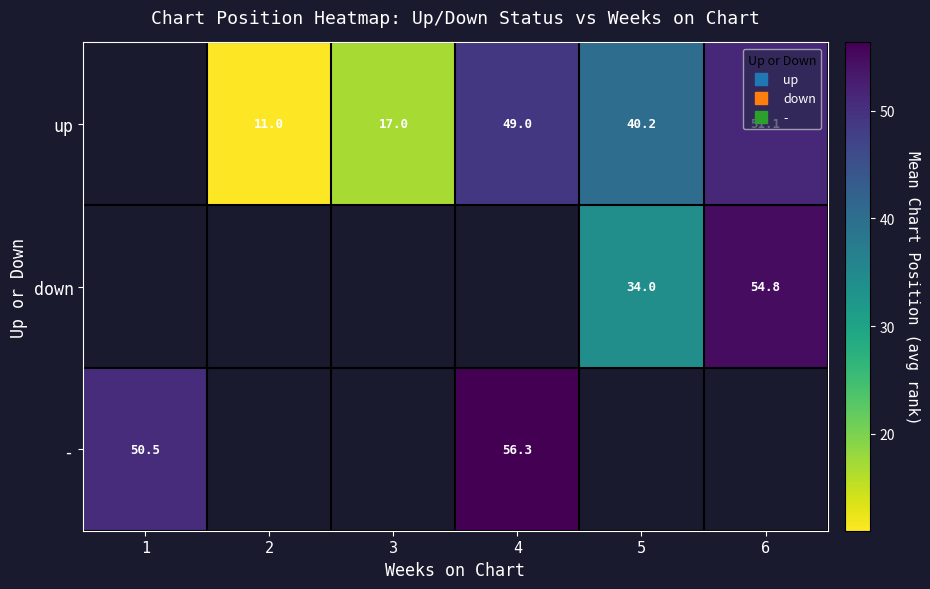

At which category does the chart reach its minimum across all series?

2